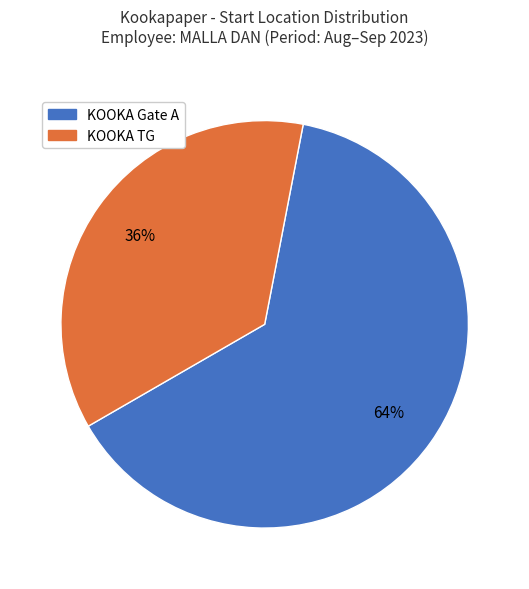

Which slice is the largest?

KOOKA Gate A